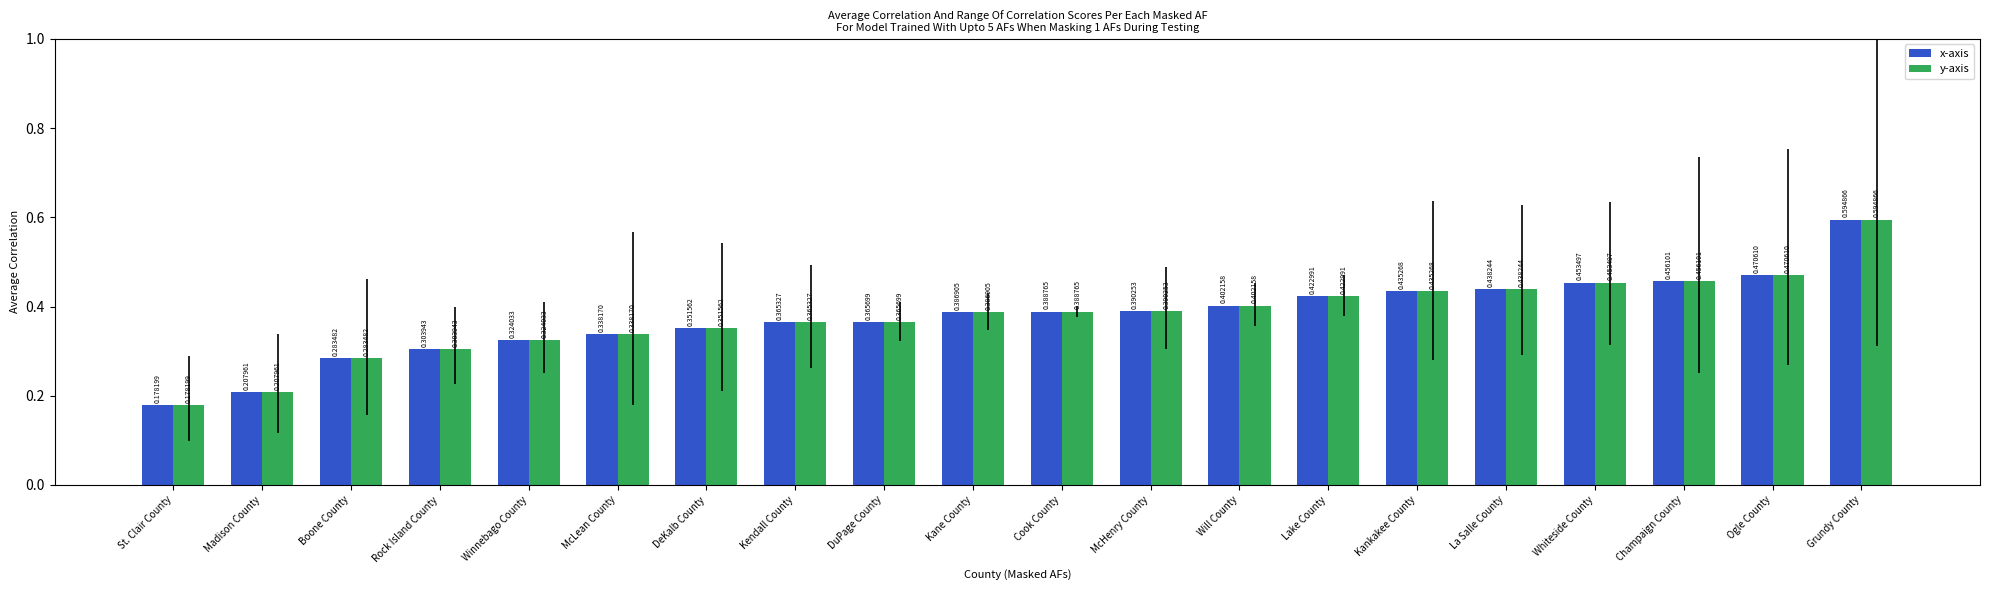

At which label does y-axis reach its peak?

Grundy County